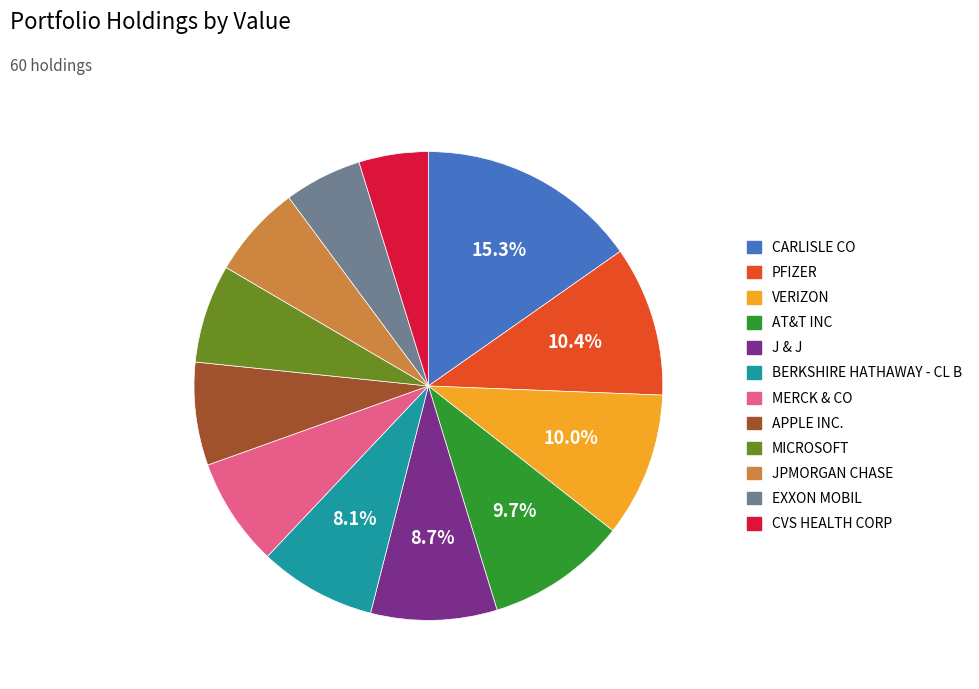

How much of the chart is everything except AT&T INC?

90.3%